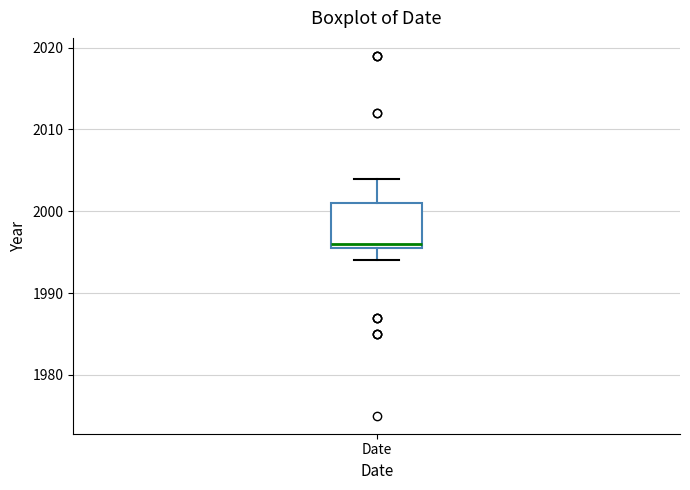

Read this box plot against the y-axis: the position of the median line, the range covered by the box, and the ends of both whiskers. The values are not printed on the chart, so give them approximately, as read against the axis.

median 1996 (just above the box's lower edge), box 1996 to 2001, whiskers 1994 to 2004